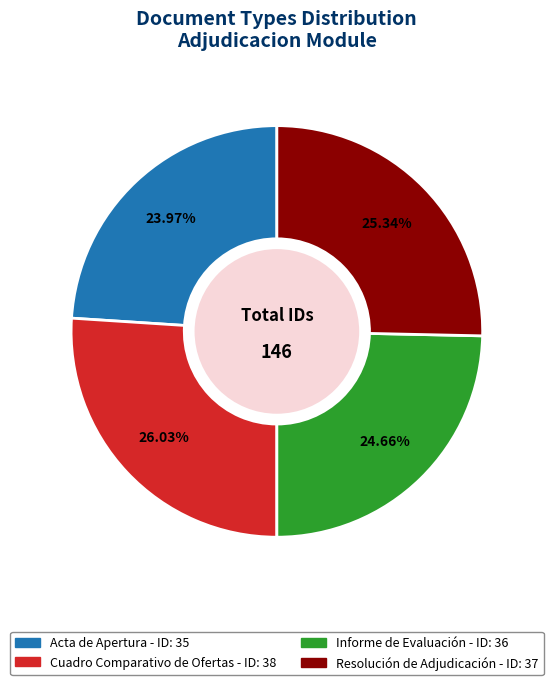

Which slice is the smallest?

Acta de Apertura